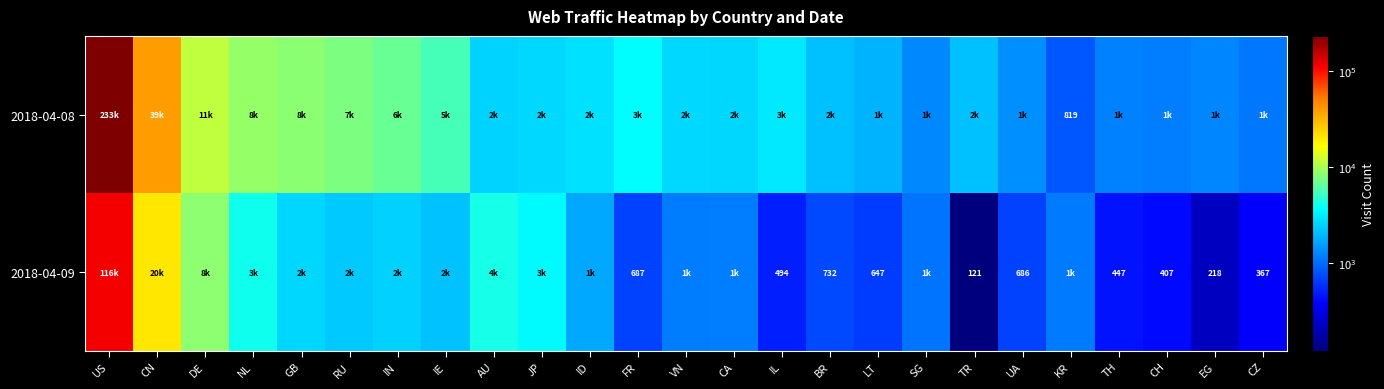

What is the spread (max minus min) of values at TR?

1980